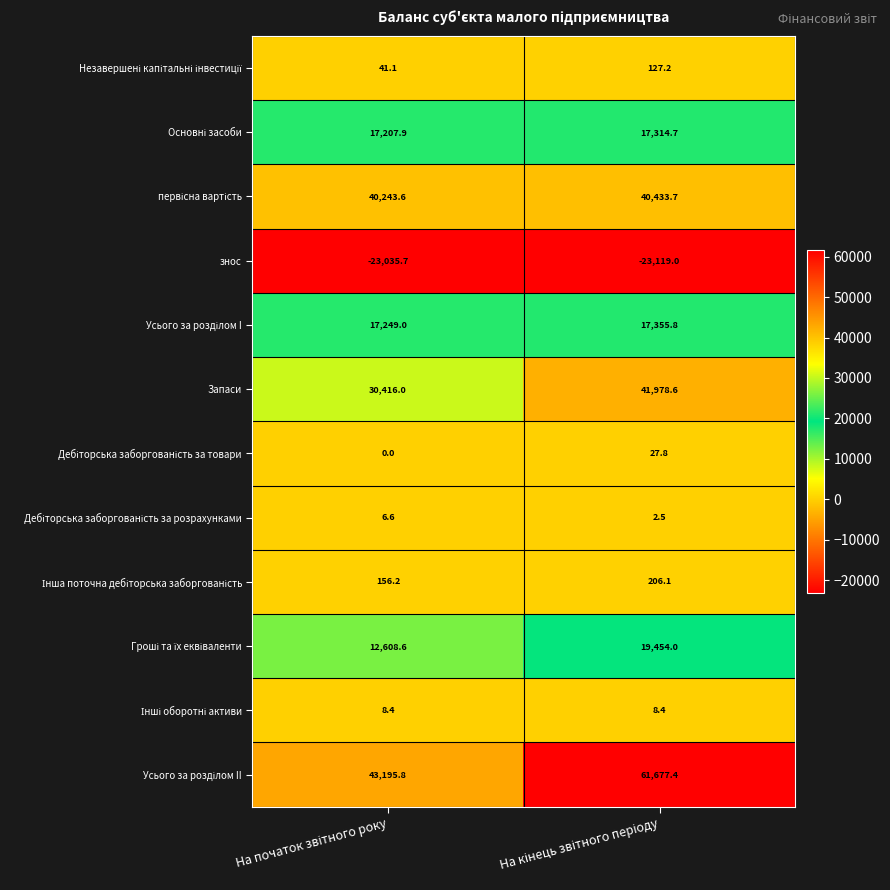

What is the average value of the Запаси series?

36197.3